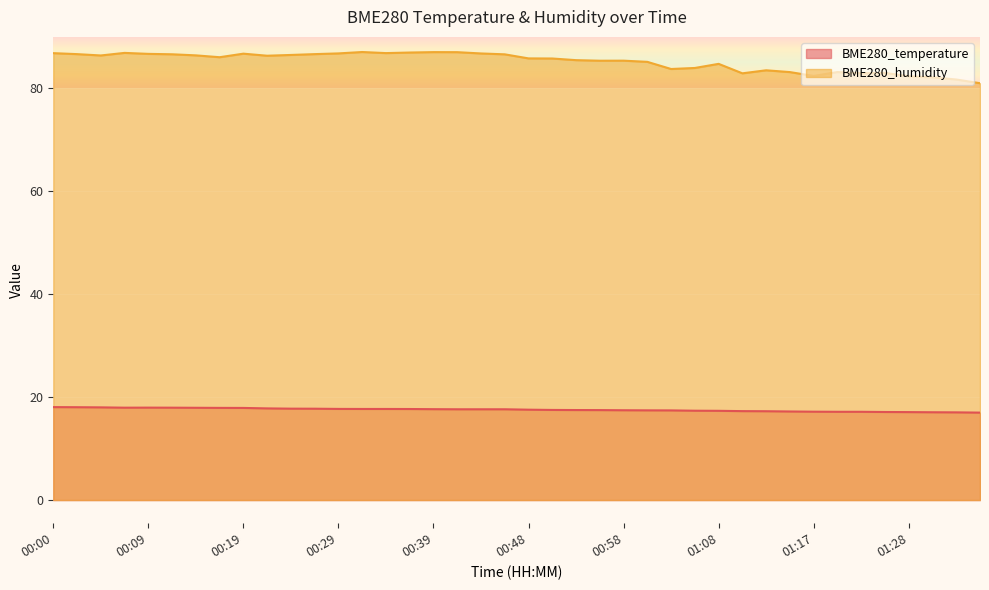

True or false: BME280_humidity has a value of 83.5 at 01:13.

True